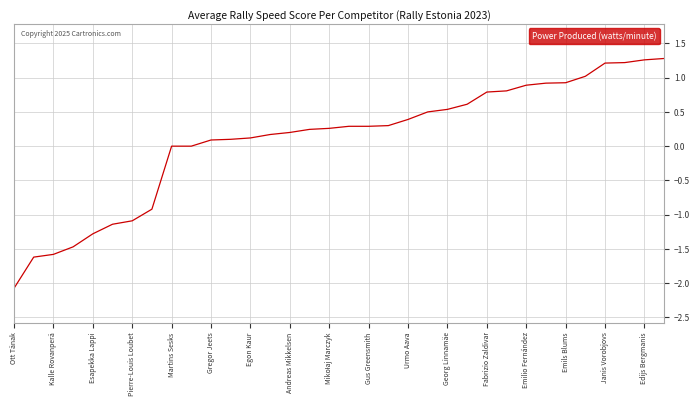

What is the minimum value shown in the chart?

-2.1